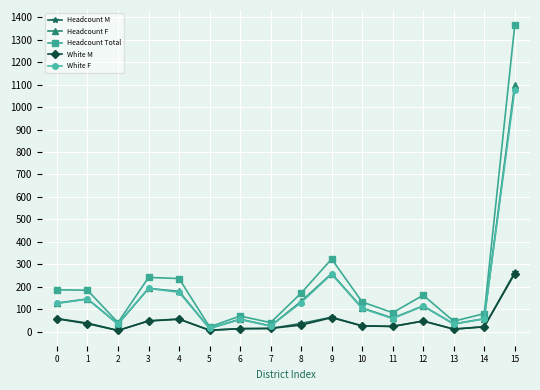

What is the maximum value for White M?

259